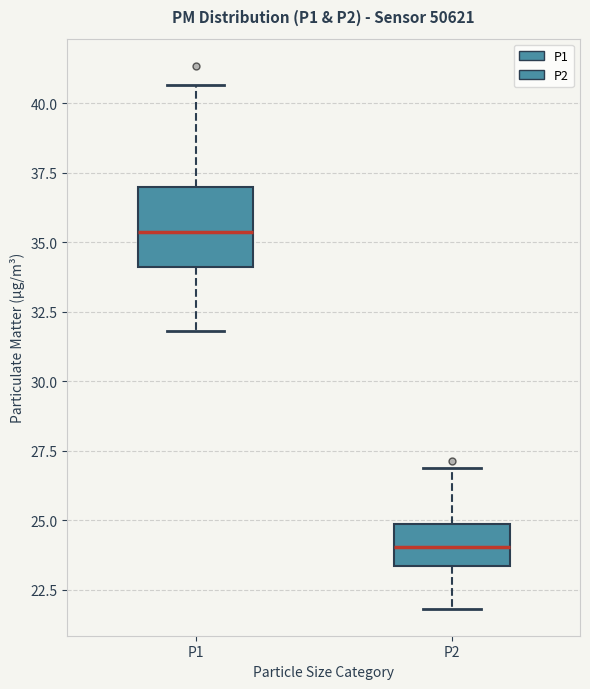

Comparing the boxes themselves (not the whiskers), which one is the tallest?

P1